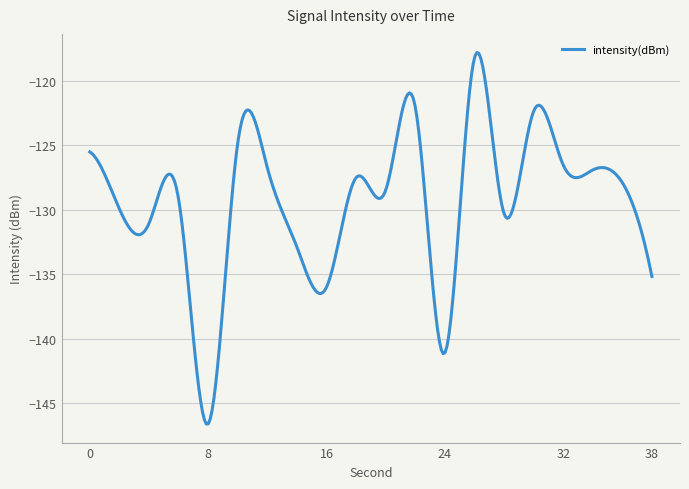

What is the maximum value shown in the chart?

-117.8